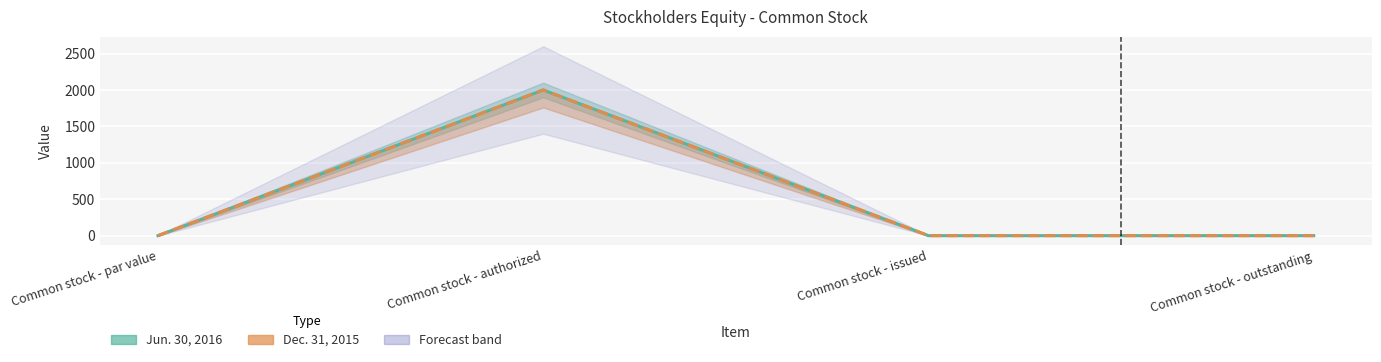

At which category is the sum across all series the highest?

Common stock - authorized